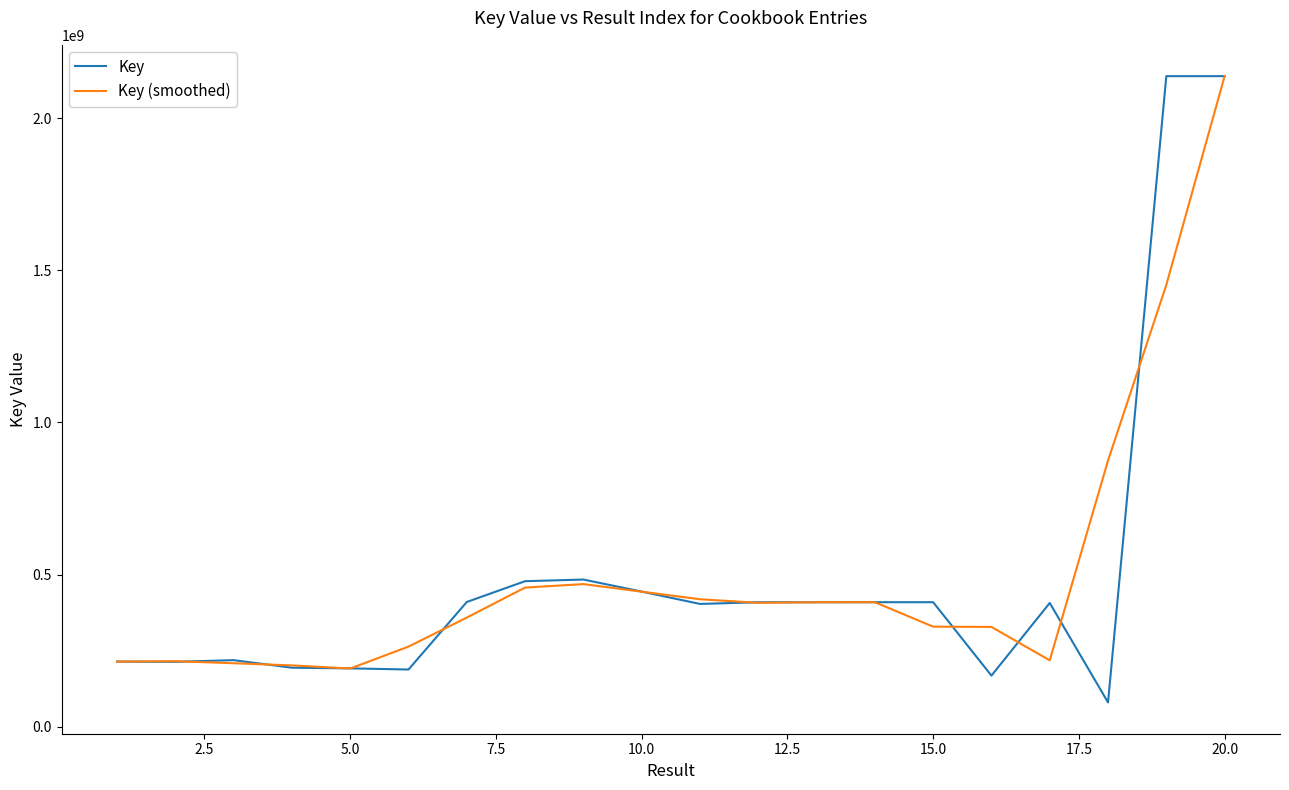

What is the maximum value shown in the chart?

2137688513.0